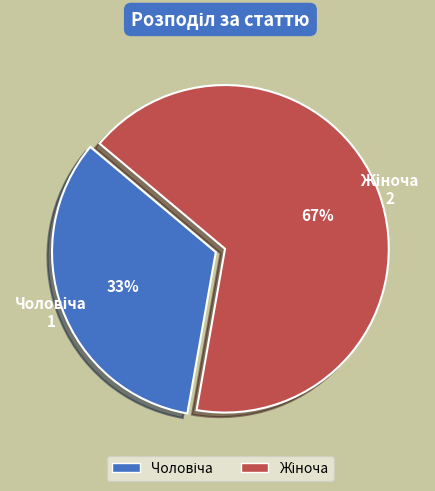

How many slices are in this pie chart?

2